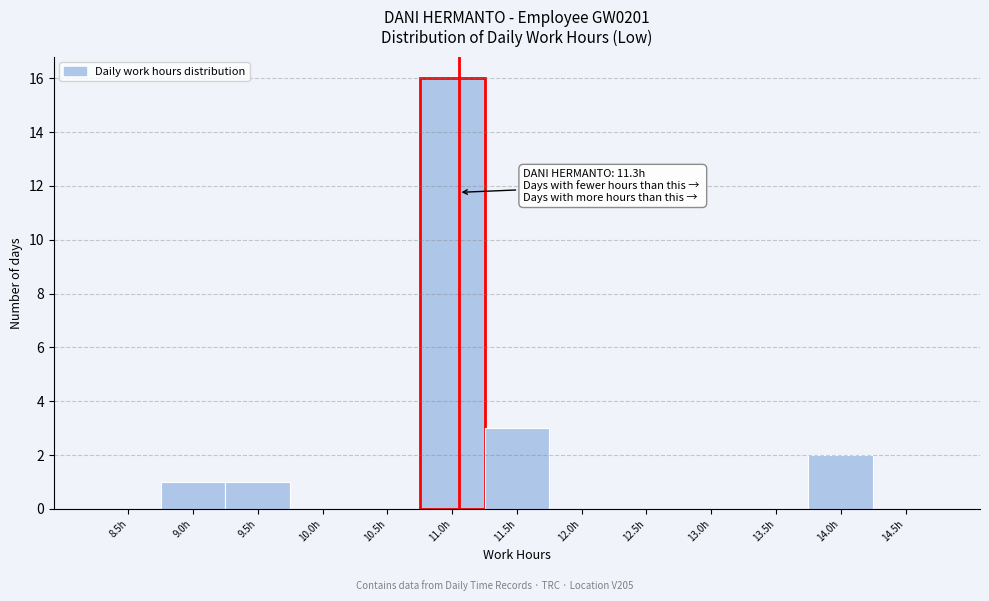

Reading left to right, what are all the values shown in this chart?

8.5h=0	9.0h=1	9.5h=1	10.0h=0	10.5h=0	11.0h=16	11.5h=3	12.0h=0	12.5h=0	13.0h=0	13.5h=0	14.0h=2	14.5h=0